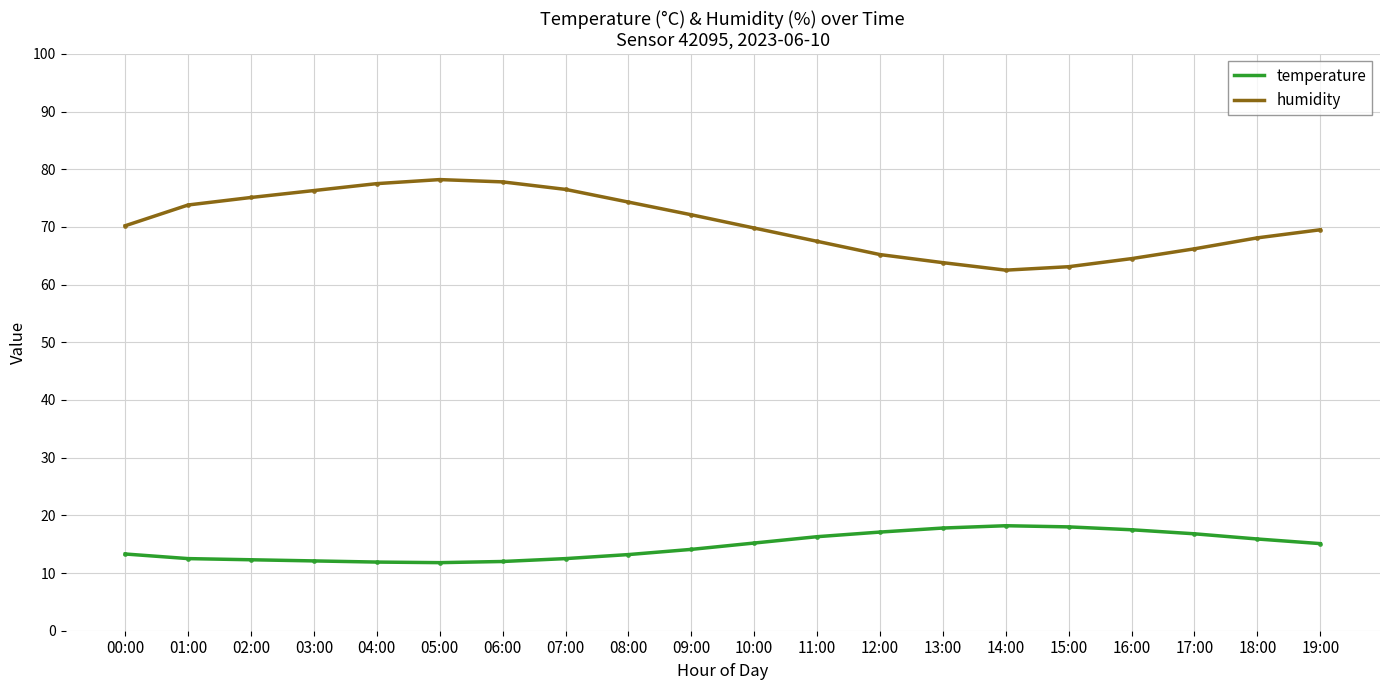

Where does the temperature series first go above 15?

10:00